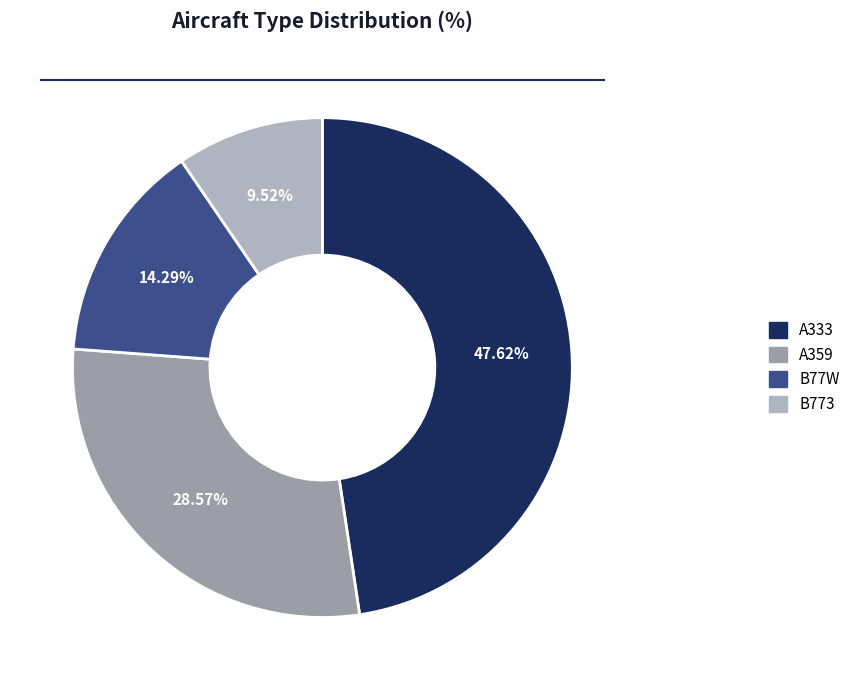

How many segments does this pie chart have?

4